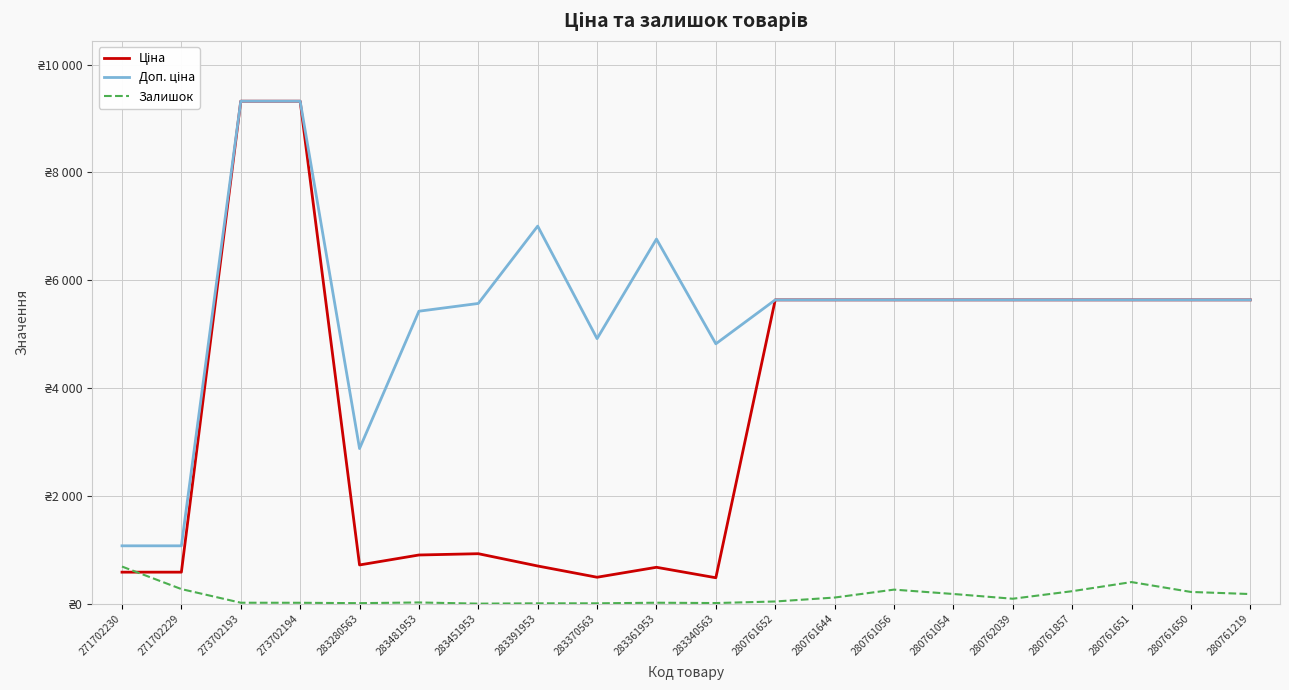

What is the total value across all series at 280761054?

11453.0